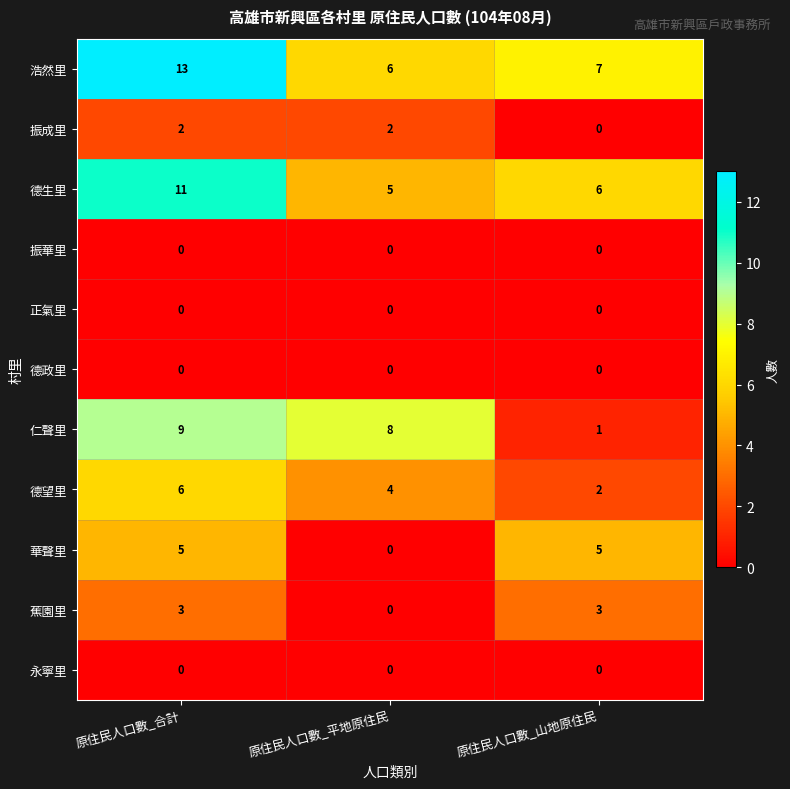

What is the total value across all series at 原住民人口數_平地原住民?

25